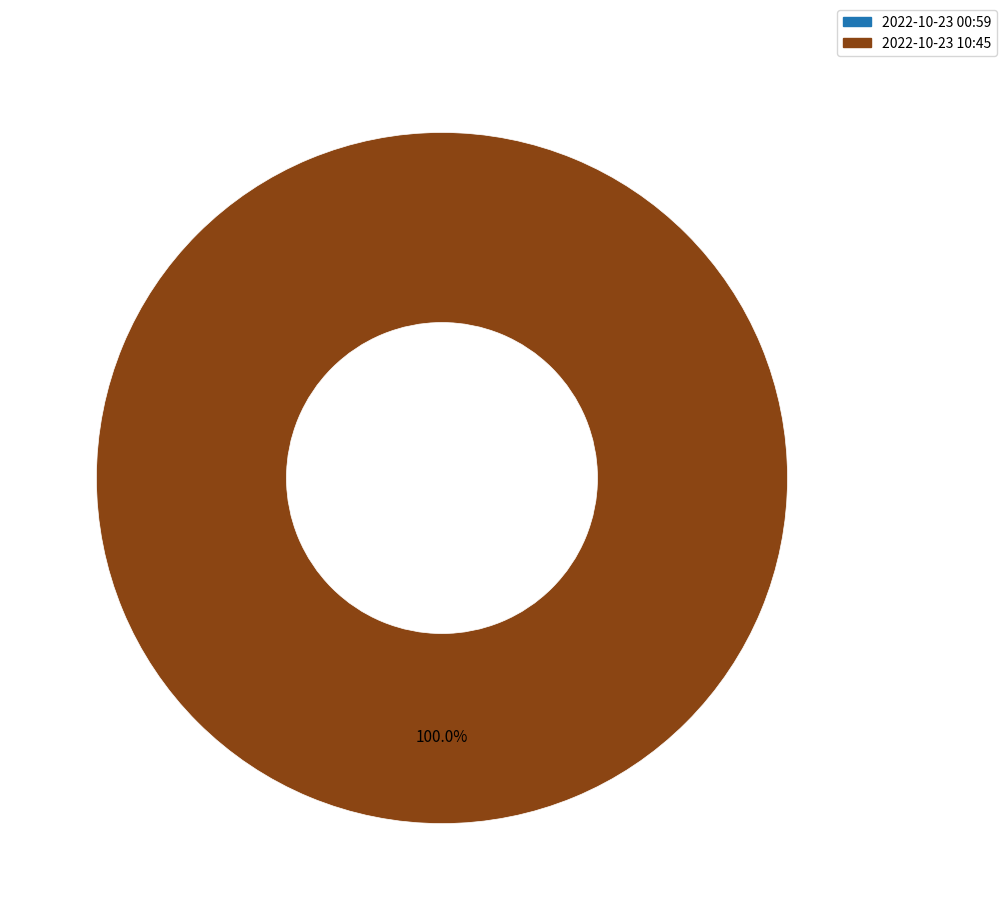

What is the majority slice?

2022-10-23T10:45:35.638Z